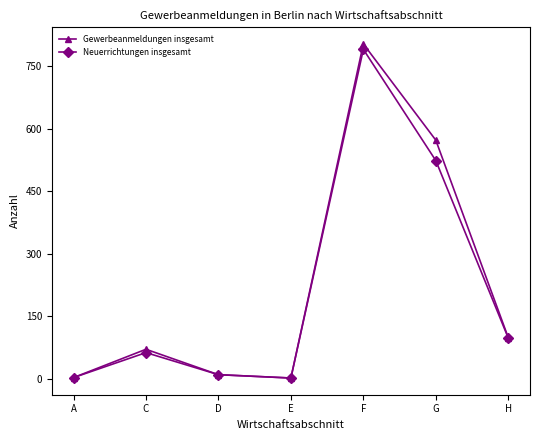

List the series in order of their peak value, lowest first.

Neuerrichtungen insgesamt, Gewerbeanmeldungen insgesamt